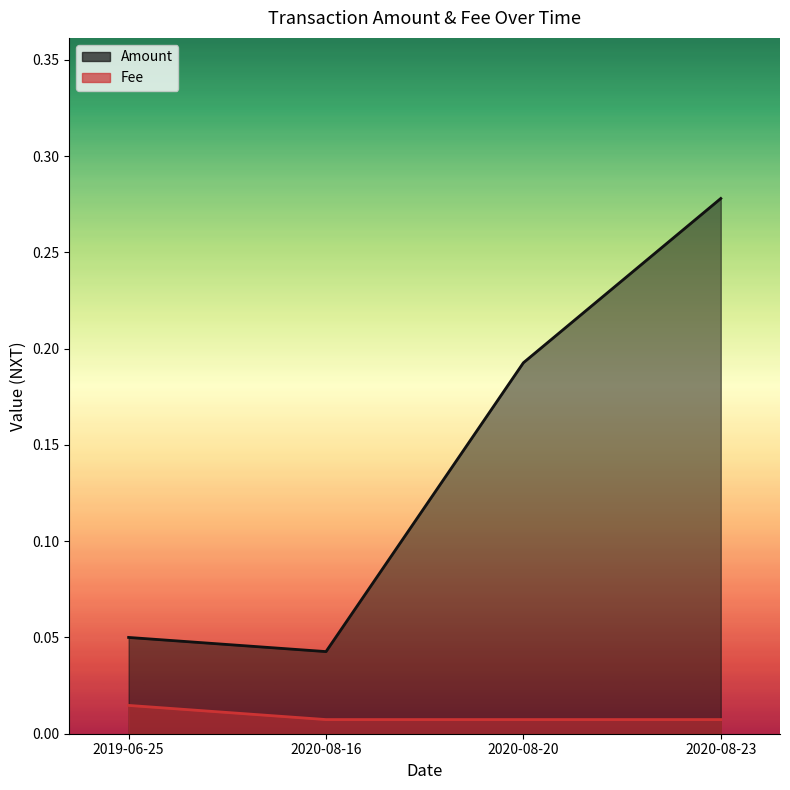

What position from the left is 2019-06-25?

1